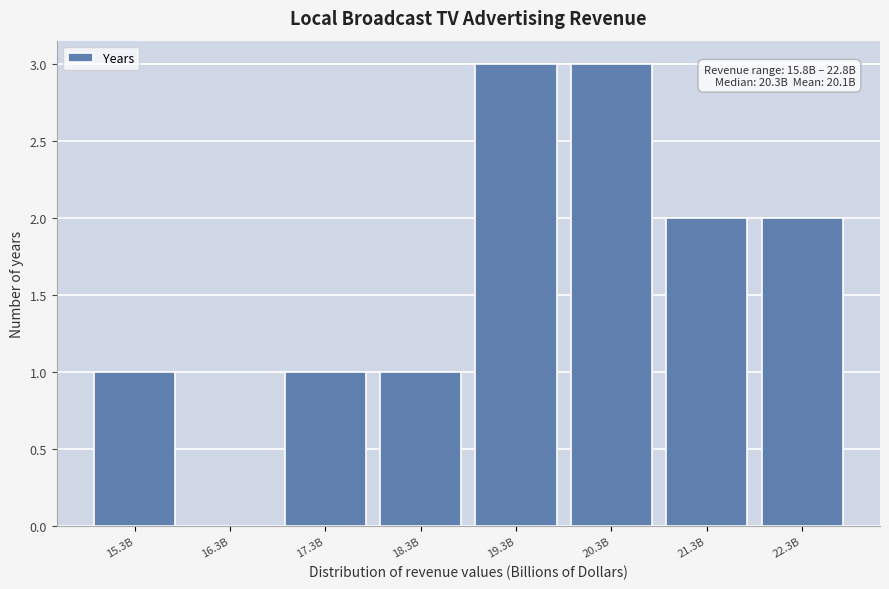

Reading left to right, extract all data points from this chart.

15.3B=1	16.3B=0	17.3B=1	18.3B=1	19.3B=3	20.3B=3	21.3B=2	22.3B=2